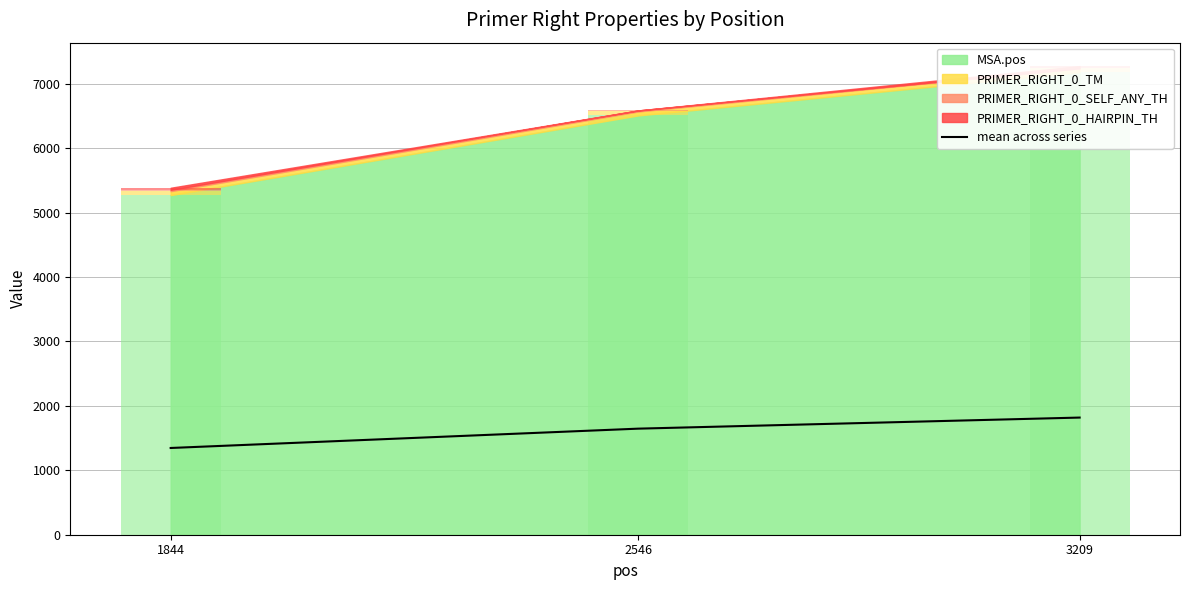

How many bars are there in total?

3